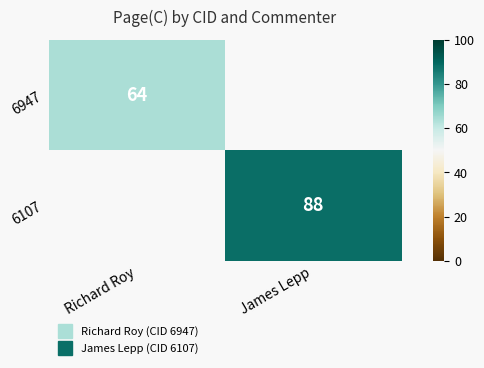

Which category has the lowest value in the 6107 series?

Richard Roy